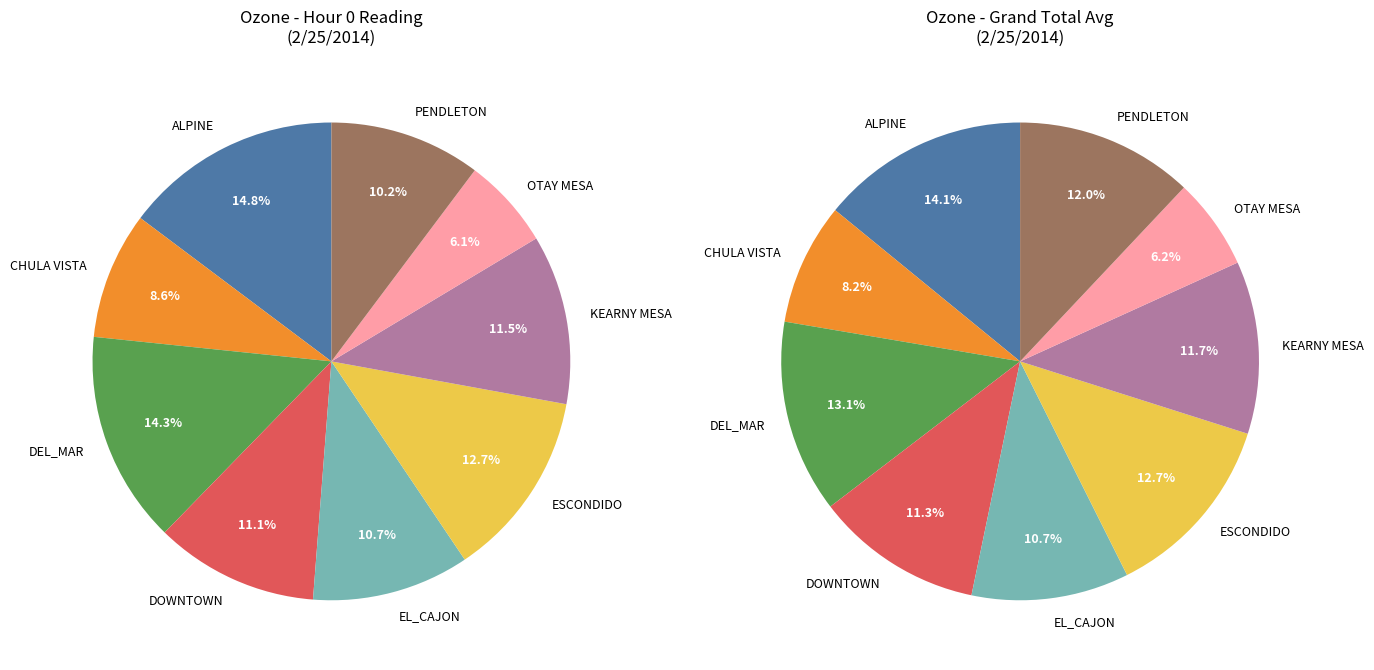

What is the largest slice in the pie chart?

ALPINE